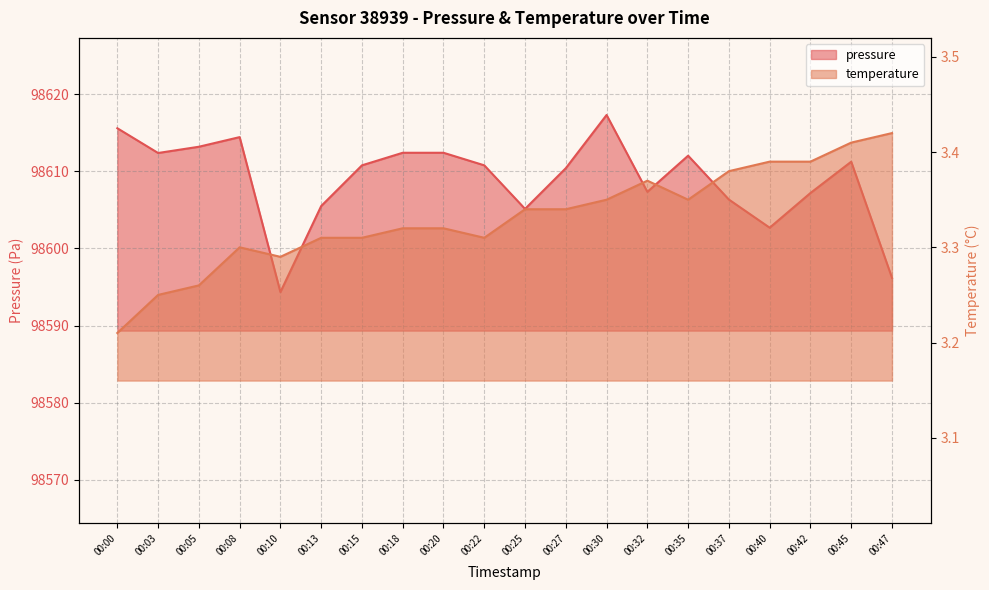

What is the sum of all temperature values?

66.6